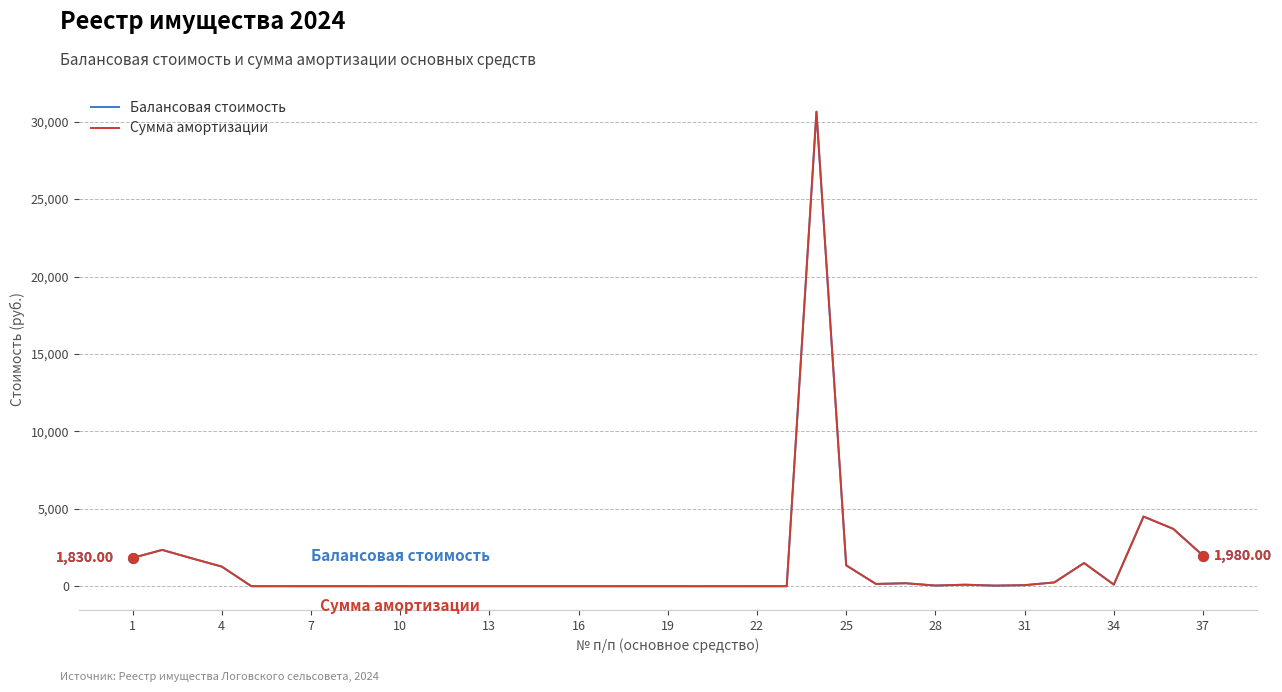

Reading left to right, transcribe all the data shown in this chart.

Балансовая стоимость: 1830.0	2346.0	1800.0	1270.0	2.0	3.0	1.0	0.8	0.7	0.8	0.4	1.2	1.0	0.8	1.2	1.0	2.0	1.0	1.4	0.4	2.0	0.8	1.2	30640.0	1350.0	148.6	194.3	45.7	100.3	40.6	71.1	247.7	1500.0	106.6	4500.0	3705.0	1980.0
Сумма амортизации: 1830.0	2346.0	1800.0	1270.0	2.0	3.0	1.0	0.8	0.7	0.8	0.4	1.2	1.0	0.8	1.2	1.0	2.0	1.0	1.4	0.4	2.0	0.8	1.2	30640.0	1350.0	148.6	194.3	45.7	100.3	40.6	71.1	247.7	1500.0	106.6	4500.0	3705.0	1980.0